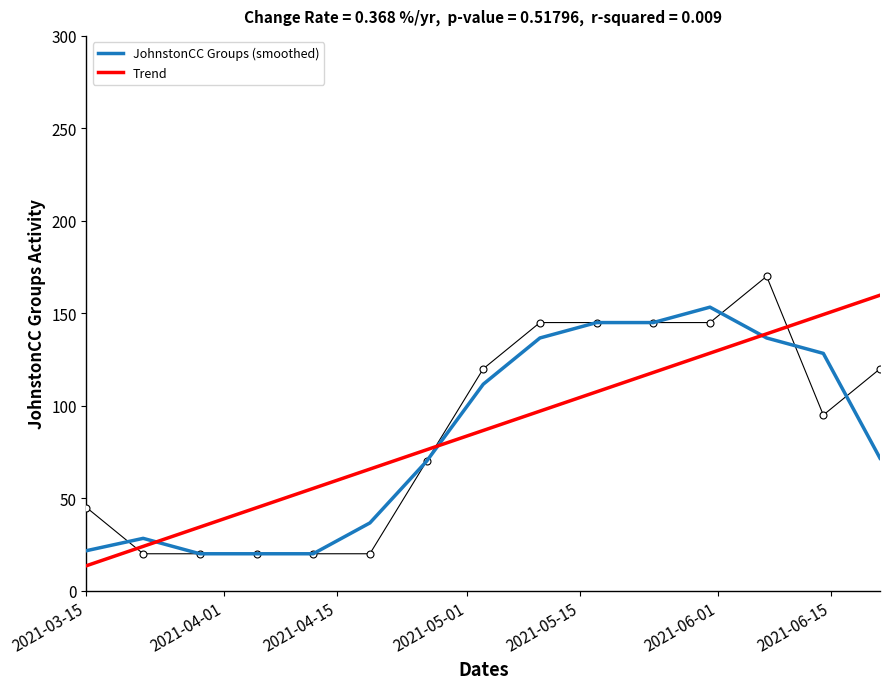

Which series has the largest Y range (max minus min)?

Trend